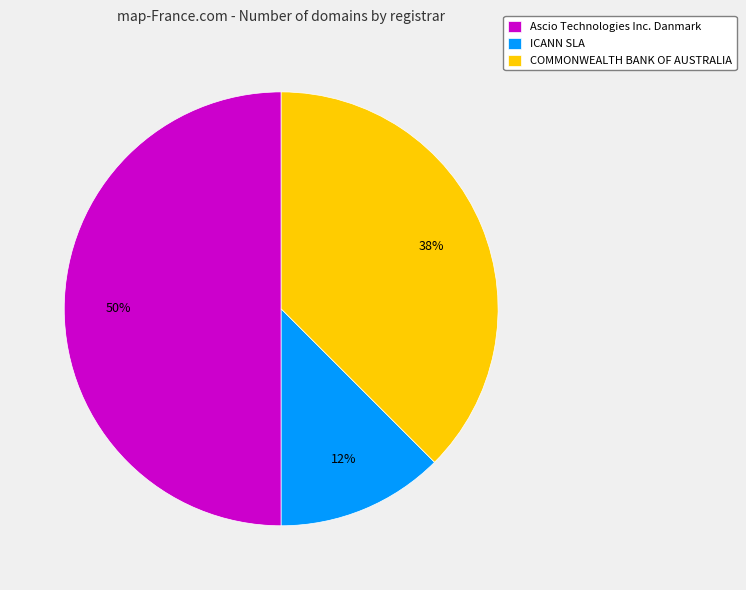

Do Ascio Technologies Inc. Danmark and ICANN SLA together represent more than half of the pie?

Yes